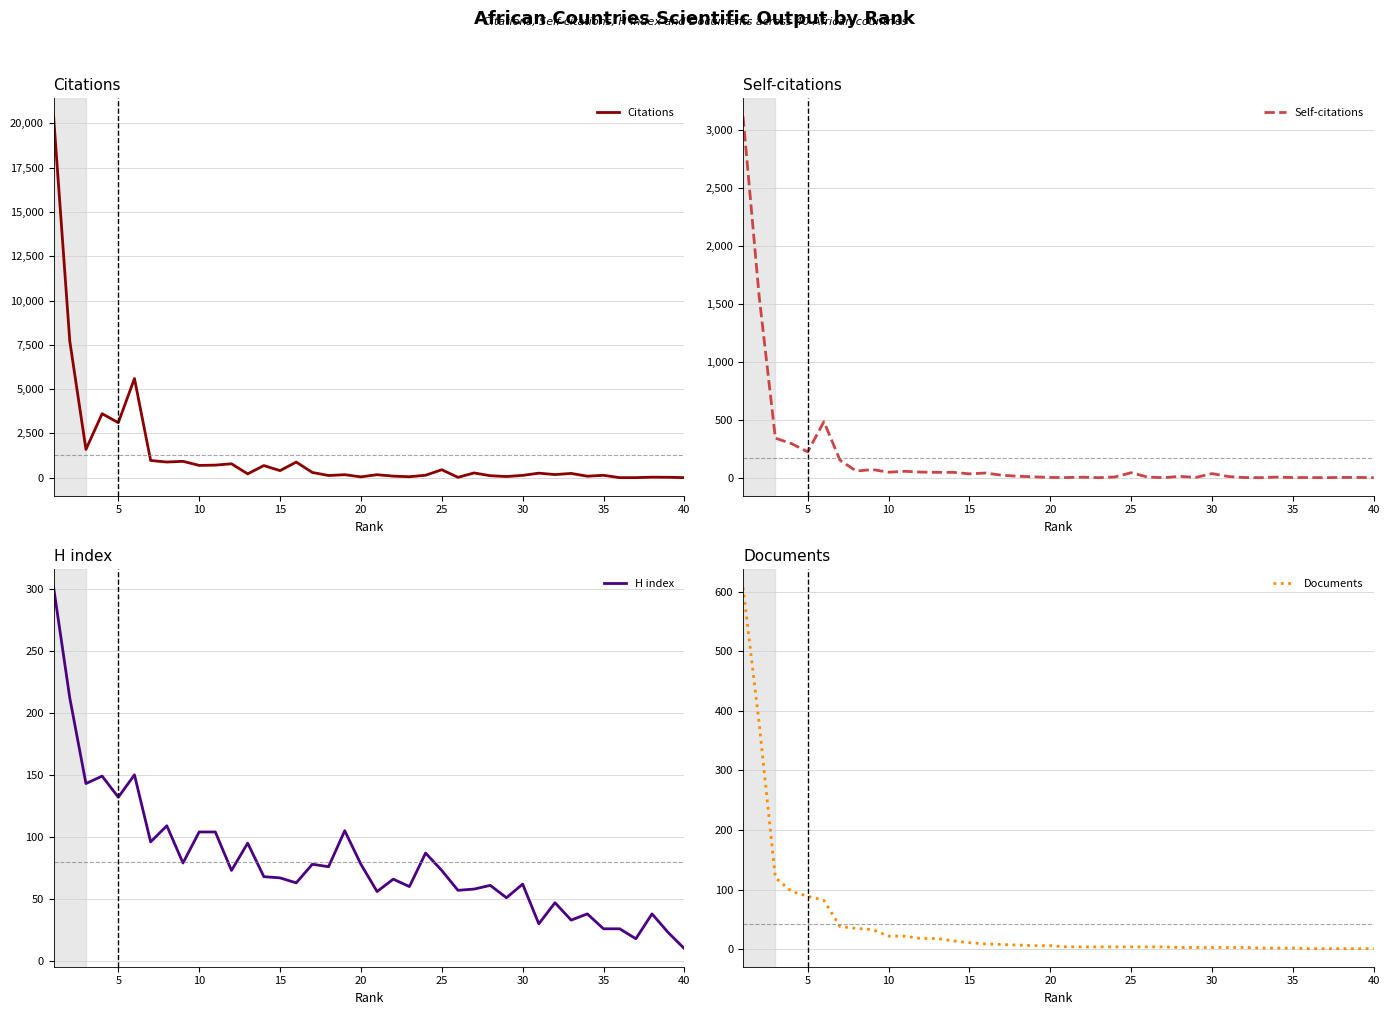

What is the highest value of the Citations series?

20399